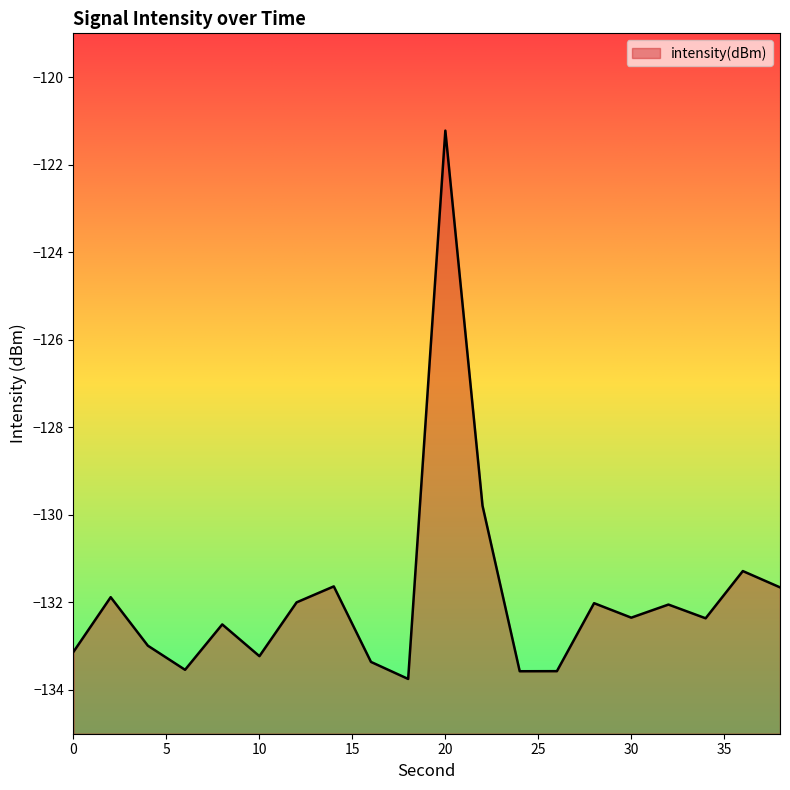

What is the sum of the values at 14 and 12?

-263.6